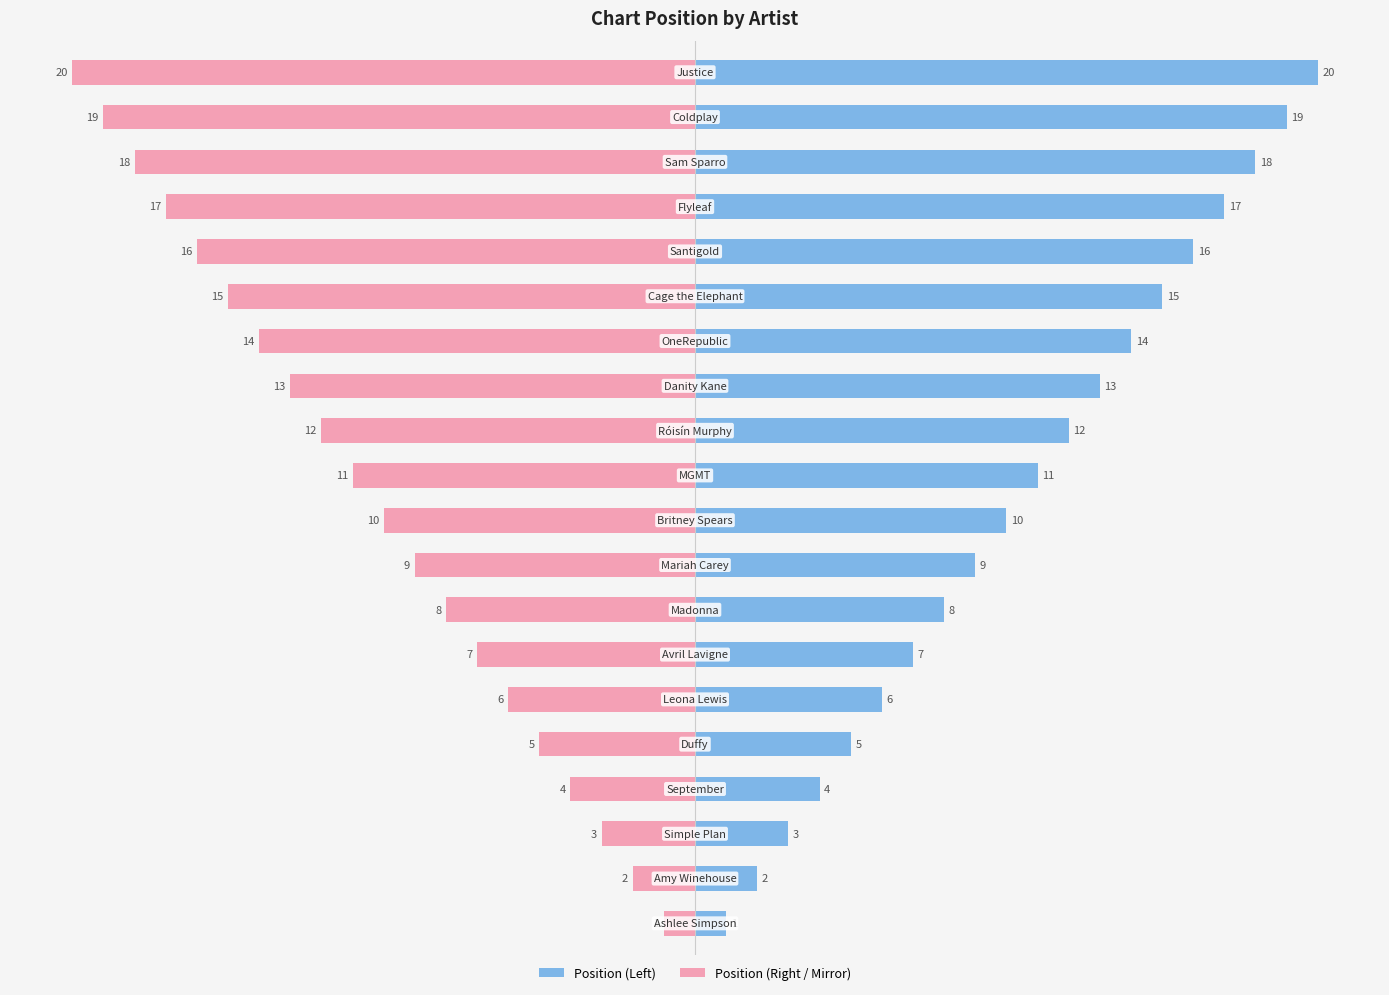

What is the value of the Position (mirror) bar at the 2nd from the left?

-2